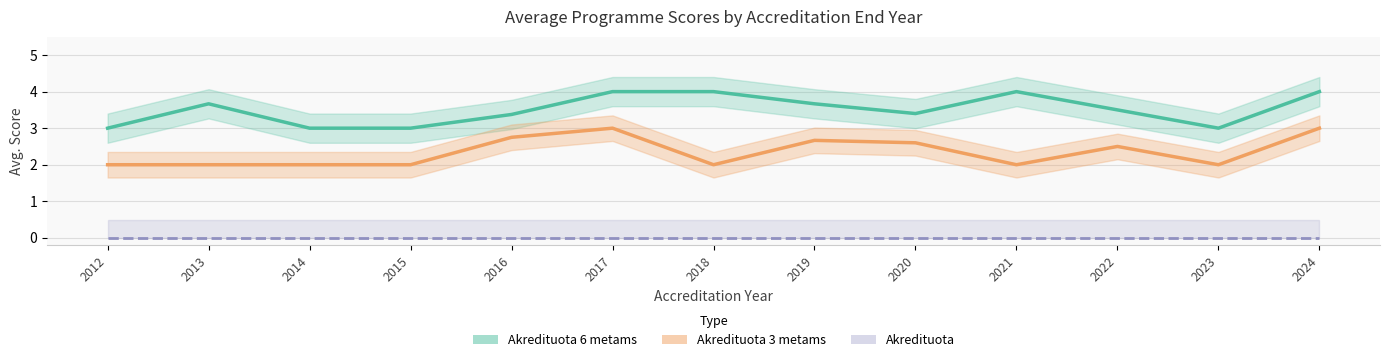

Reading left to right, list all the values displayed in this chart.

Akredituota 6 metams: 2012=3.0	2013=3.7	2014=3.0	2015=3.0	2016=3.4	2017=4.0	2018=4.0	2019=3.7	2020=3.4	2021=4.0	2022=3.5	2023=3.0	2024=4.0
Akredituota 3 metams: 2012=2.0	2013=2.0	2014=2.0	2015=2.0	2016=2.8	2017=3.0	2018=2.0	2019=2.7	2020=2.6	2021=2.0	2022=2.5	2023=2.0	2024=3.0
Akredituota: 2012=0.0	2013=0.0	2014=0.0	2015=0.0	2016=0.0	2017=0.0	2018=0.0	2019=0.0	2020=0.0	2021=0.0	2022=0.0	2023=0.0	2024=0.0